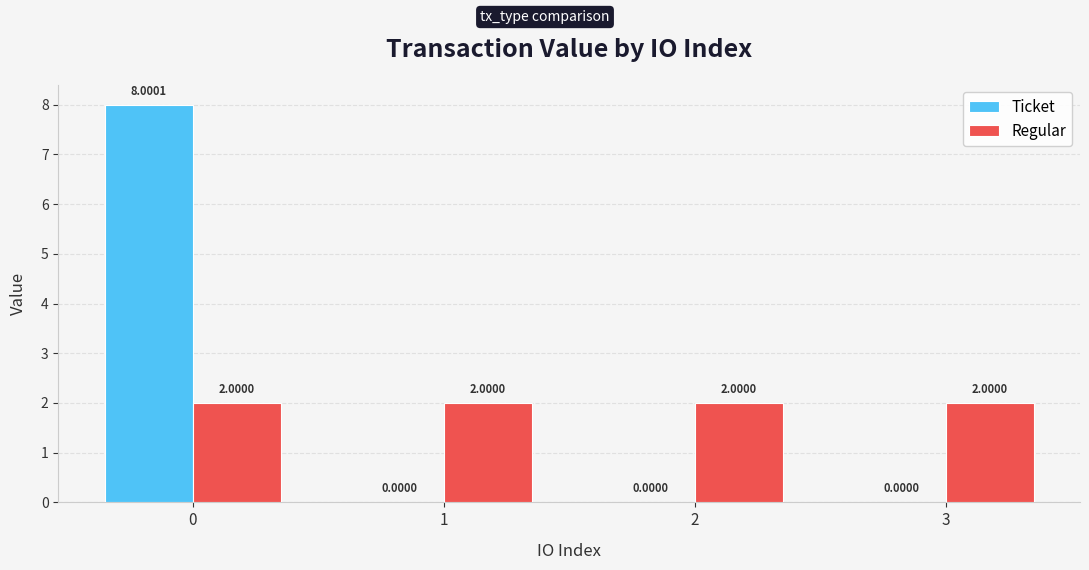

Reading right to left, extract all data points from this chart.

Ticket: 3=0.0	2=0.0	1=0.0	0=8.0
Regular: 3=2.0	2=2.0	1=2.0	0=2.0